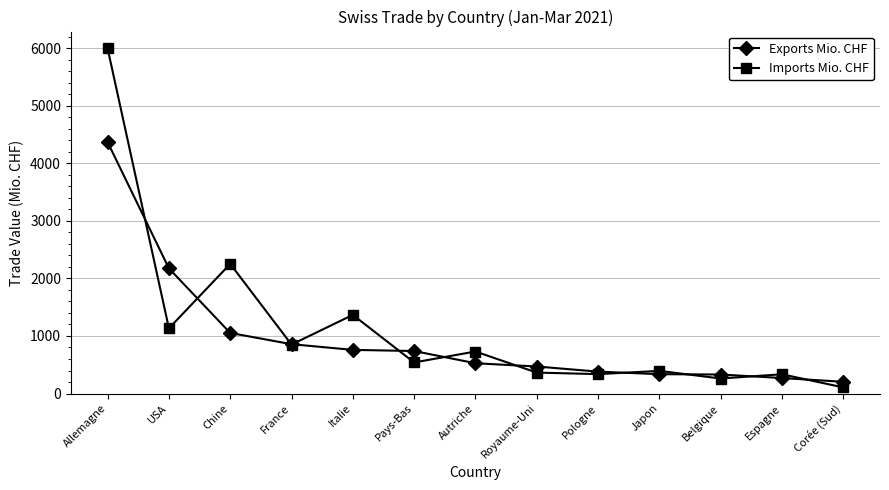

Which series ends up on top after the final intersection of Exports Mio. CHF and Imports Mio. CHF?

Exports Mio. CHF